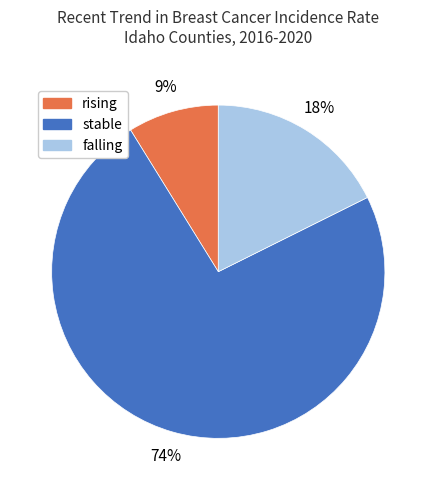

The rising slice represents 3% of the pie. True or false?

False